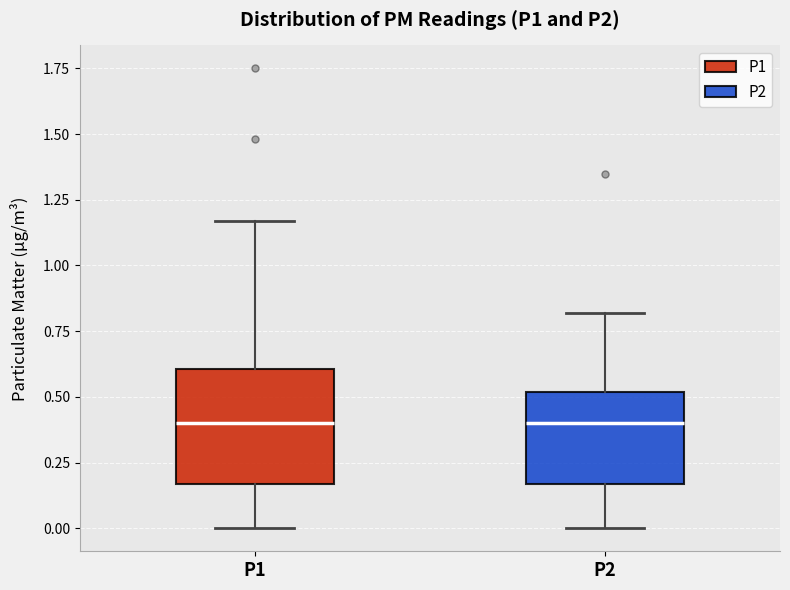

Reading left to right, transcribe this box plot: for each box, give where its median line is, the range the box spans, and where its two whiskers end, as read against the y-axis. The values are not printed on the chart, so give them approximately, as read against the axis.

P1: median 0.40, box 0.15 to 0.60, whiskers 0.00 to 1.15
P2: median 0.40, box 0.15 to 0.50, whiskers 0.00 to 0.80